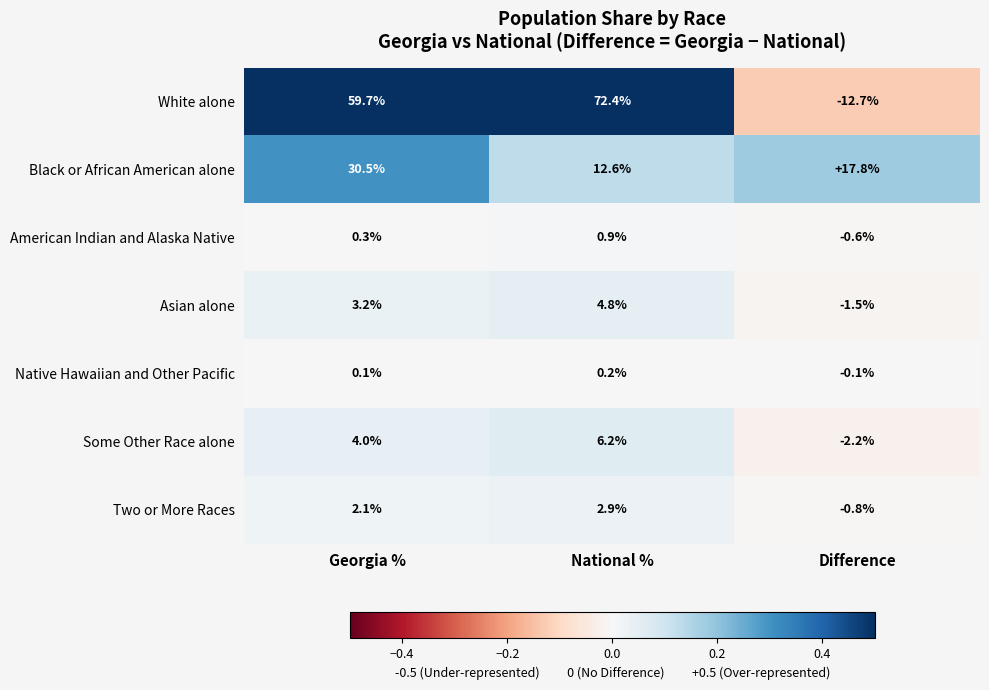

Reading left to right, transcribe all the data shown in this chart.

White alone: 59.7	72.4	-12.7
Black or African American alone: 30.5	12.6	17.8
American Indian and Alaska Native: 0.3	0.9	-0.6
Asian alone: 3.2	4.8	-1.5
Native Hawaiian and Other Pacific: 0.1	0.2	-0.1
Some Other Race alone: 4.0	6.2	-2.2
Two or More Races: 2.1	2.9	-0.8